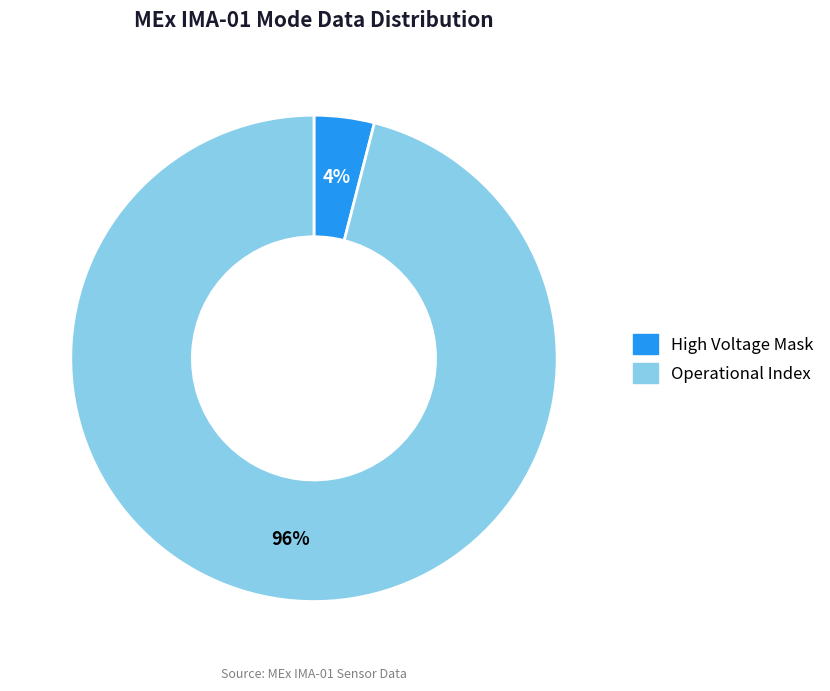

How many segments does this pie chart have?

2